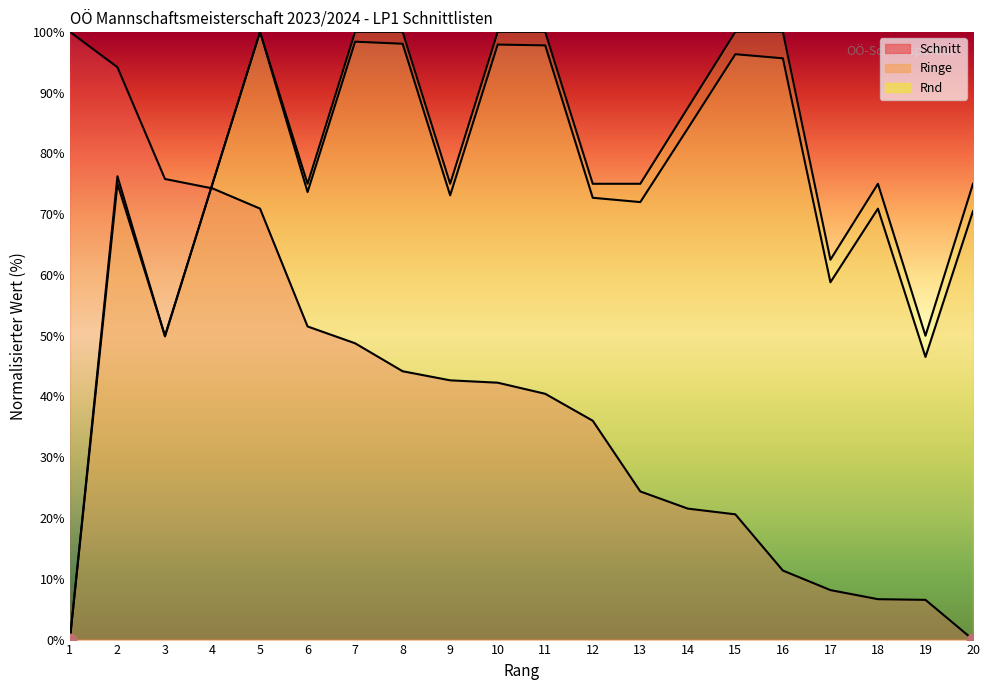

What are all the series names shown in the legend?

Schnitt, Ringe, Rnd